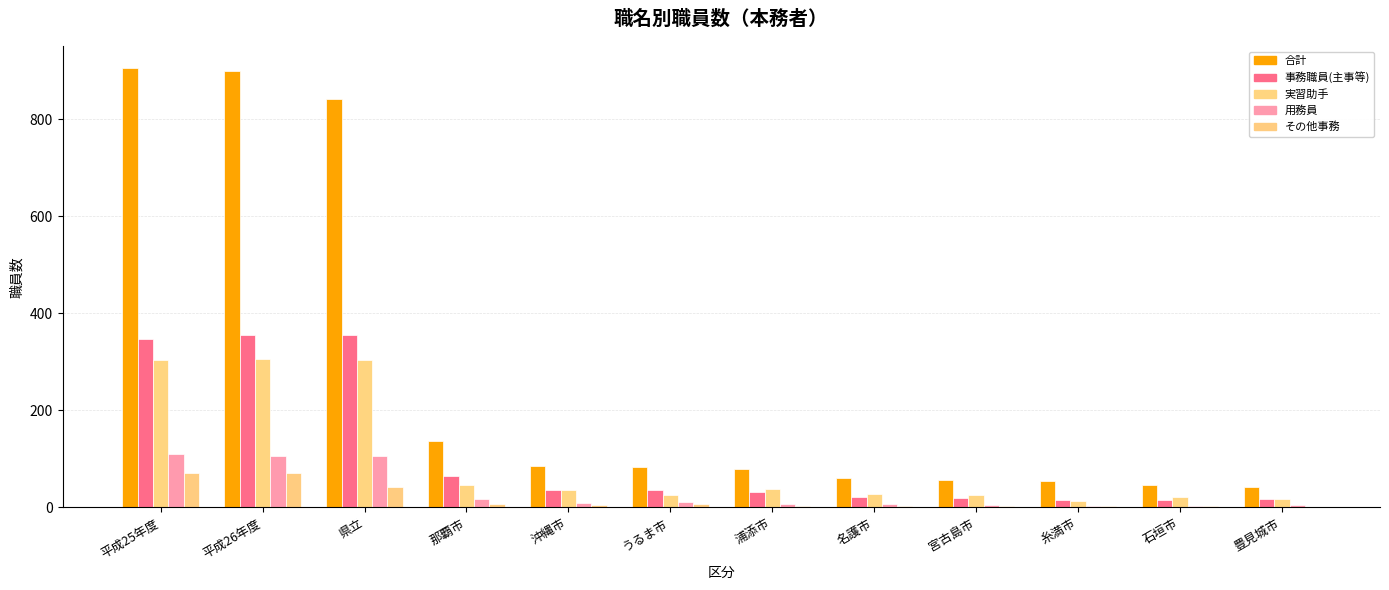

How many data points does each series have?

12